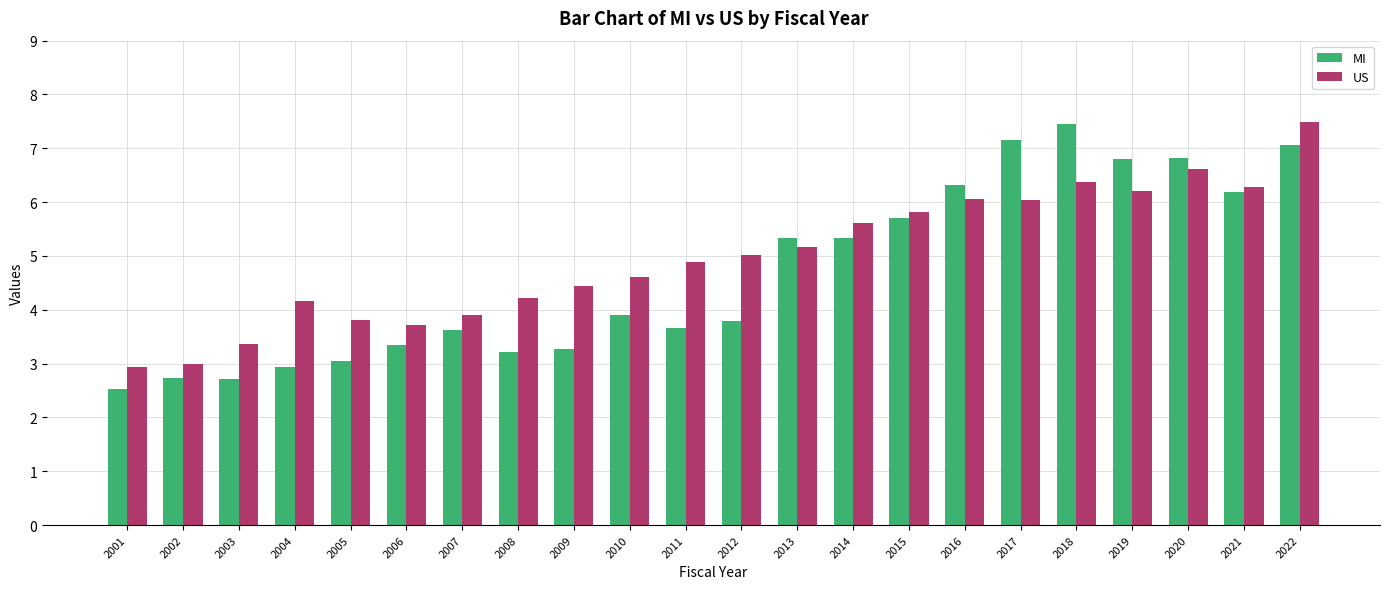

What is the maximum value for US?

7.5